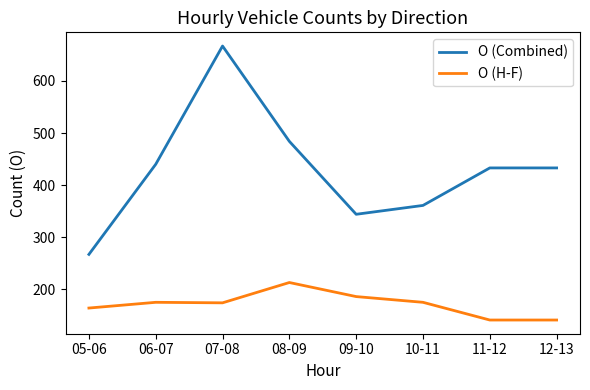

At which category is the sum across all series the highest?

07-08